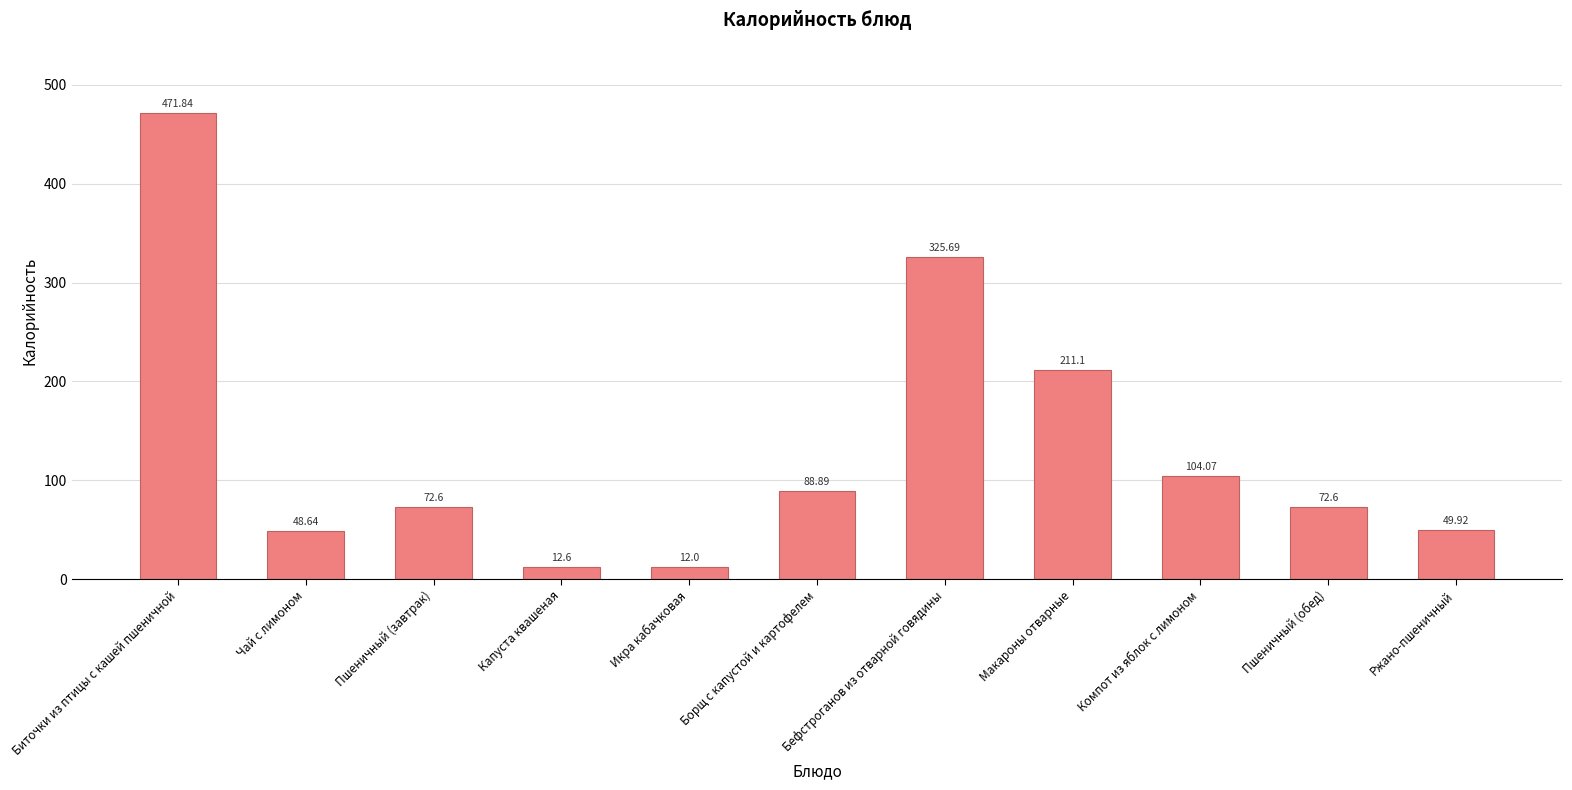

Which has a higher value, Пшеничный (обед) or Борщ с капустой и картофелем?

Борщ с капустой и картофелем